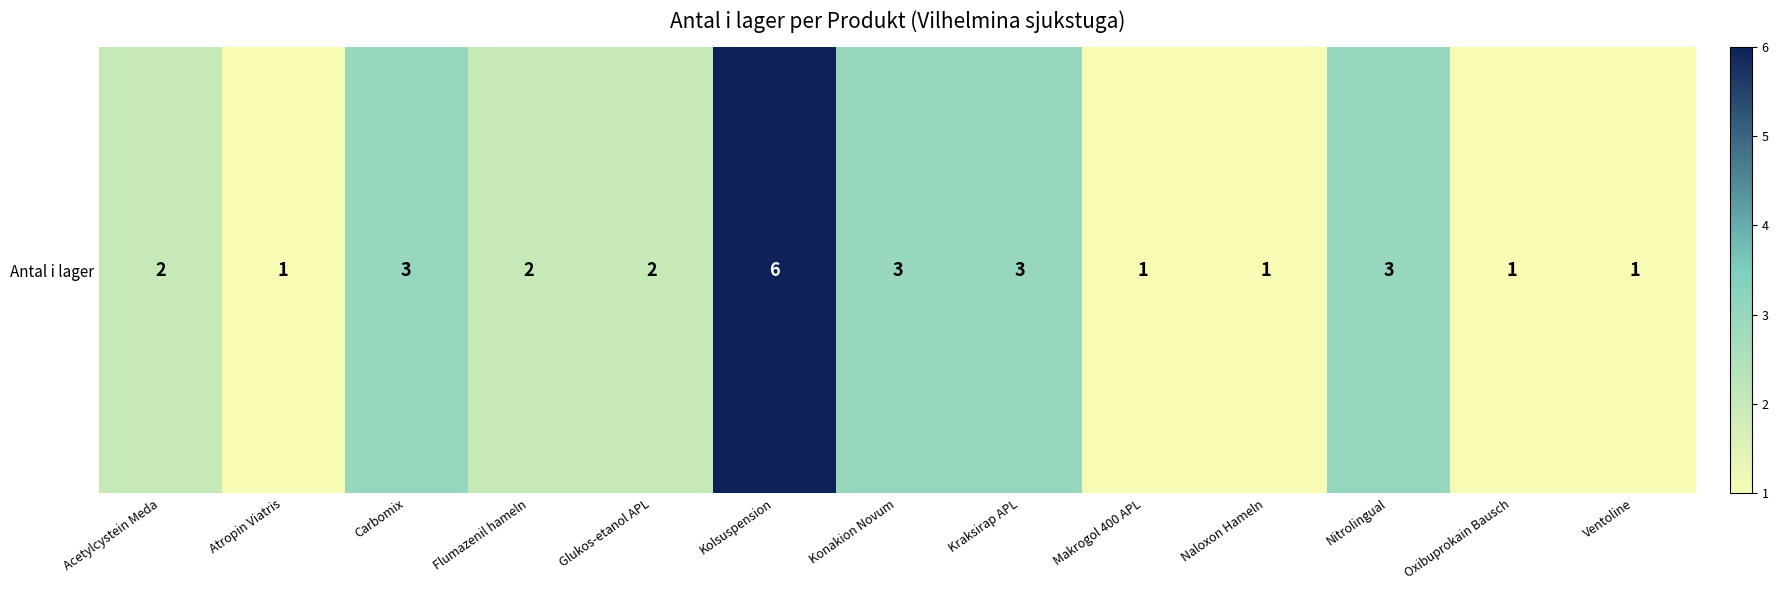

At which label does the data first exceed 2?

Carbomix